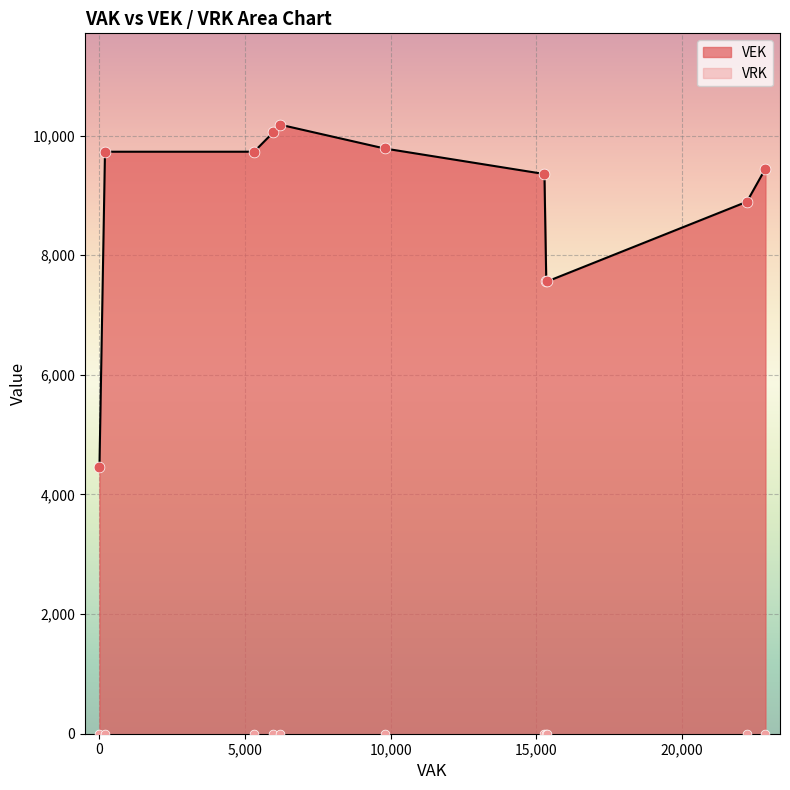

Is the value of VRK at 8 greater than the value of VEK at 12?

No